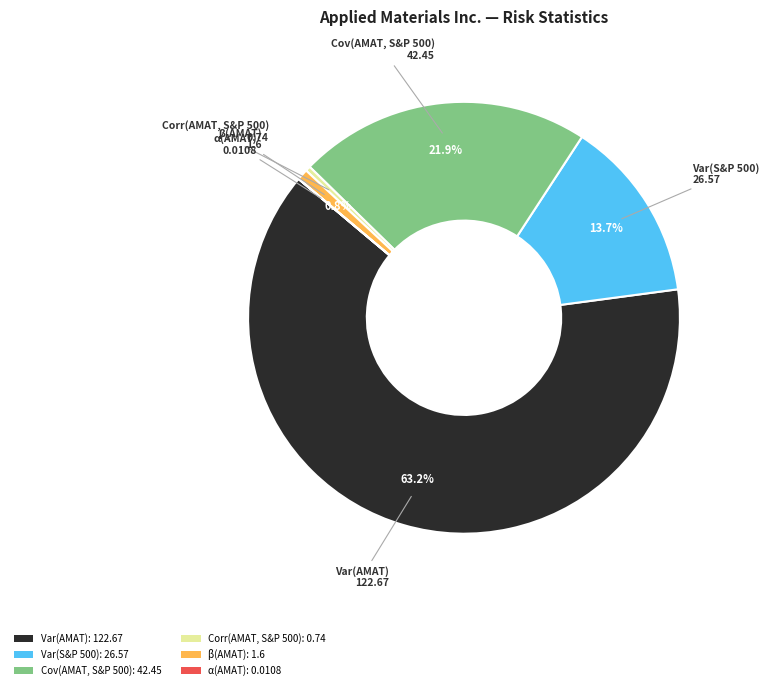

Is the sum of Corr(AMAT, S&P 500): 0.74 and Cov(AMAT, S&P 500): 42.45 greater than half?

No